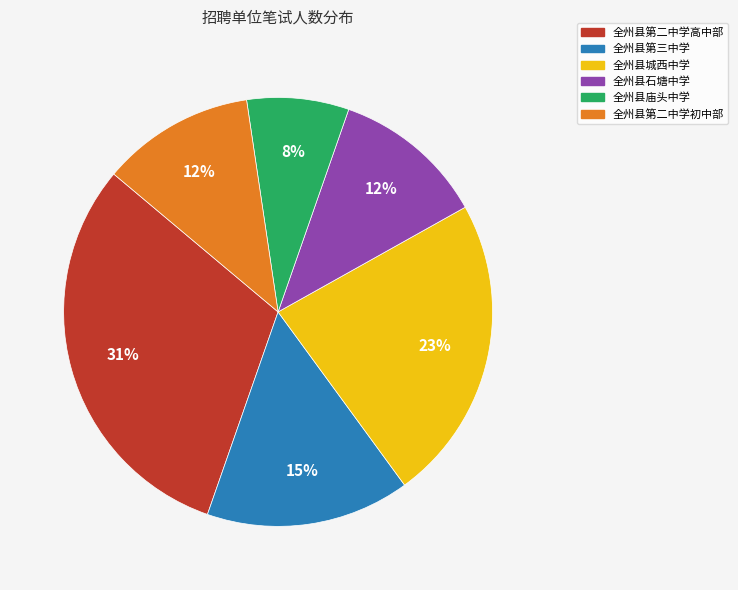

Do 全州县第二中学初中部 and 全州县第二中学高中部 together represent more than half of the pie?

No